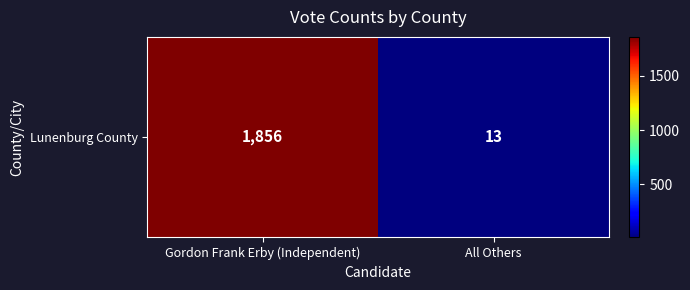

True or false: the data shows 13 at All Others.

True